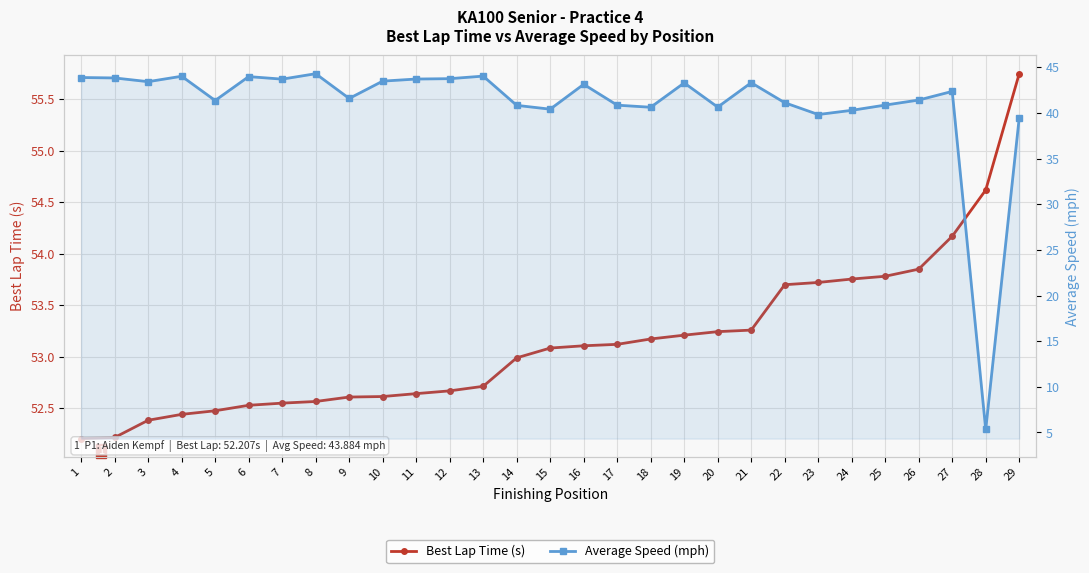

What is the difference between the maximum and second lowest values in the Best Lap Time (s) series?

3.5